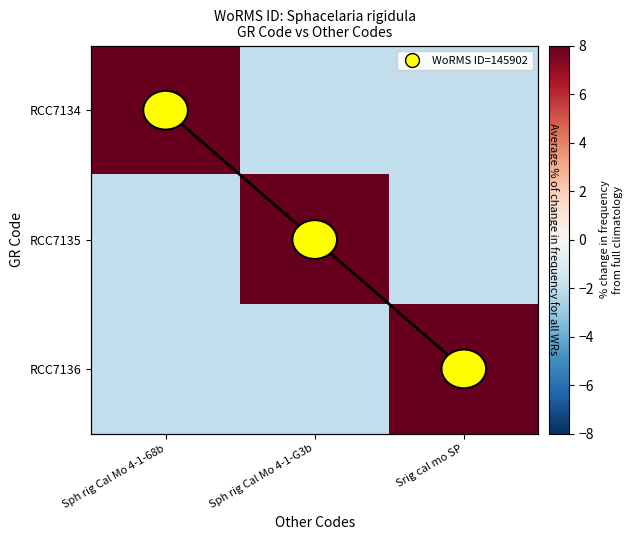

Rank the series by their maximum value, from lowest to highest.

RCC7134, RCC7135, RCC7136